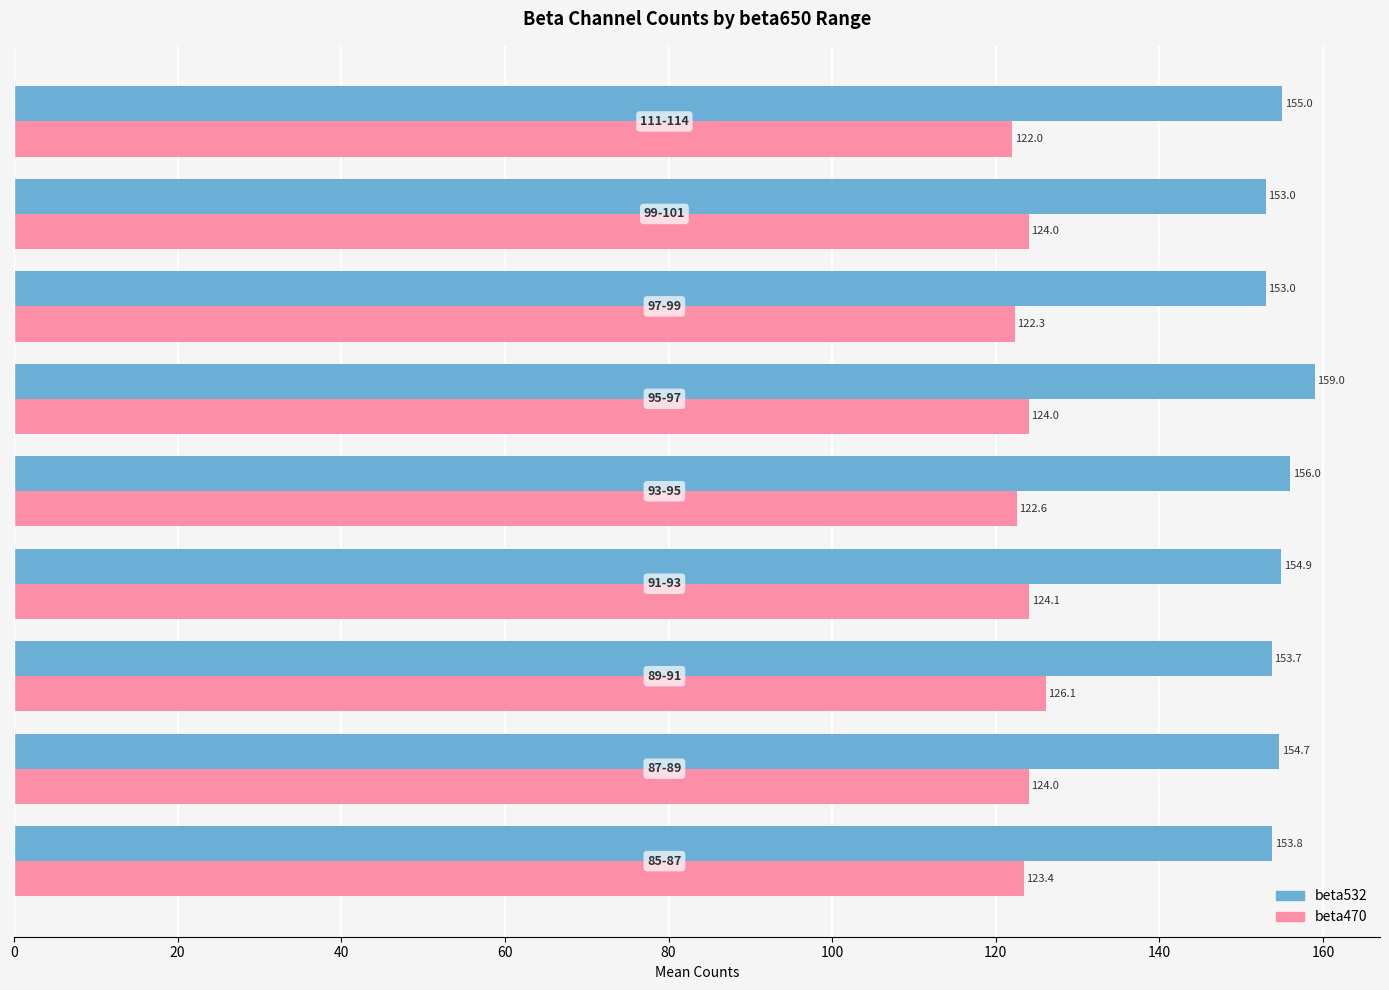

How many values in the beta470 series are below 124?

4